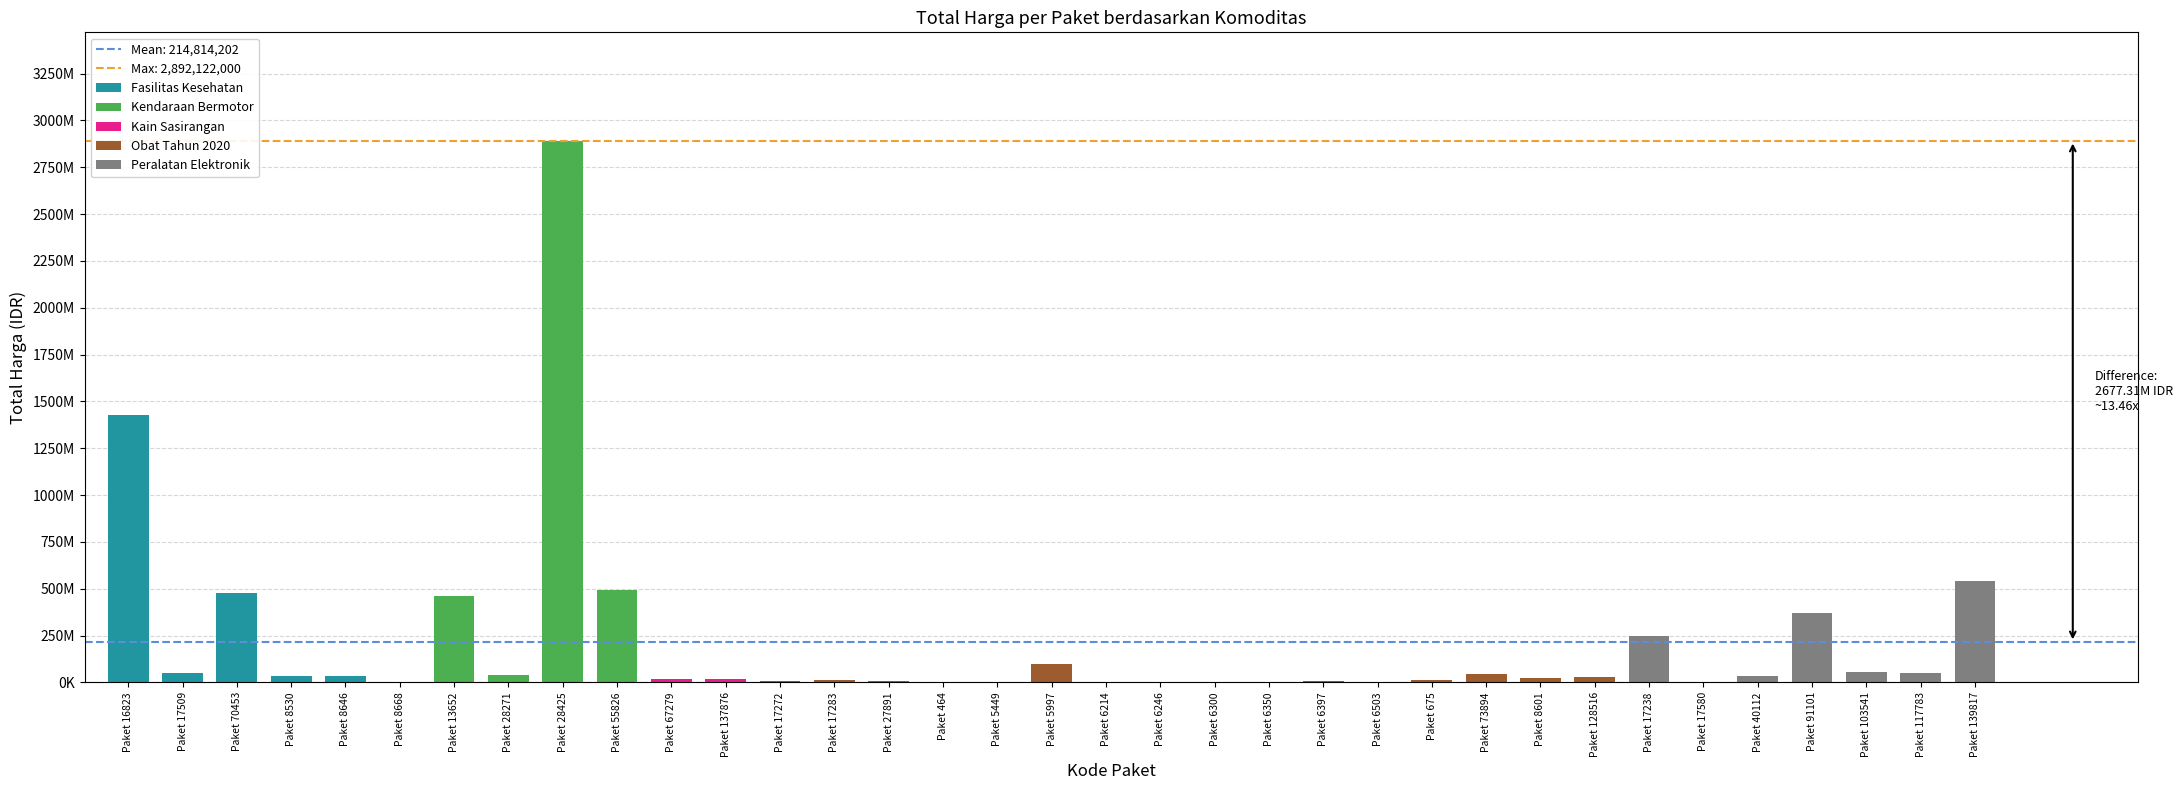

What is the difference between the values at Paket 55826 and Paket 17238?

242650000